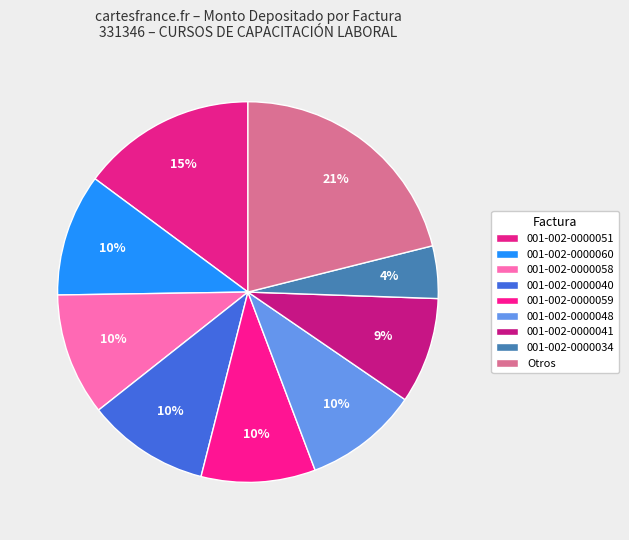

Count the number of slices in the pie.

9